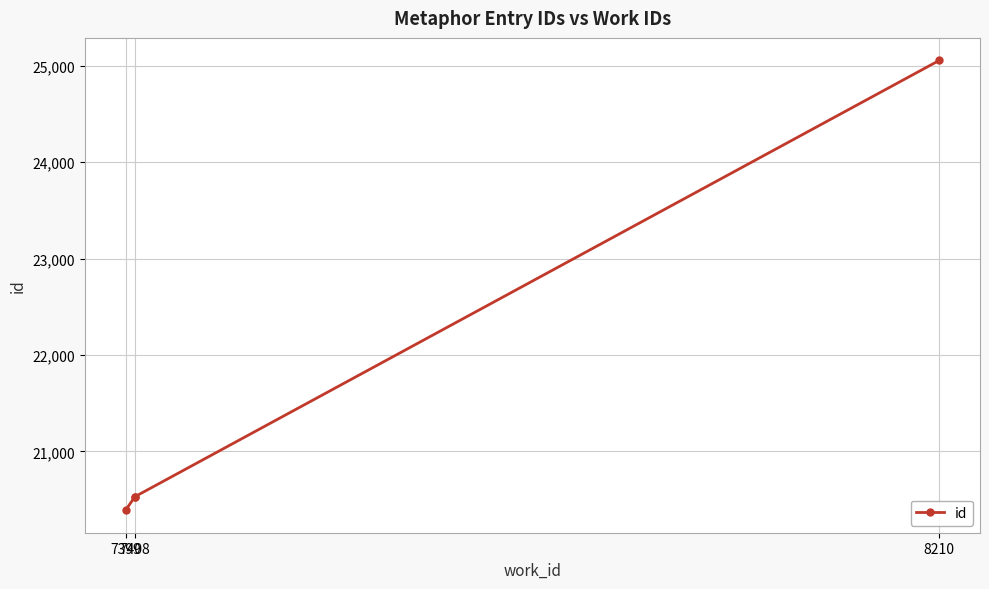

Which has a higher value, 7408 or 7399?

7408